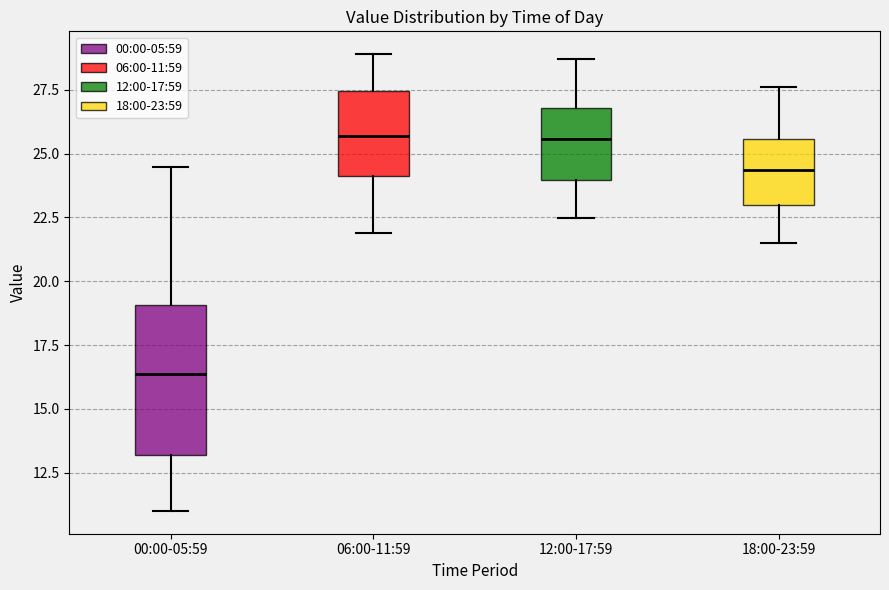

Where is the upper edge of the box for 06:00-11:59 on the y-axis? The values are not printed on the chart, so give them approximately, as read against the axis.

27.5